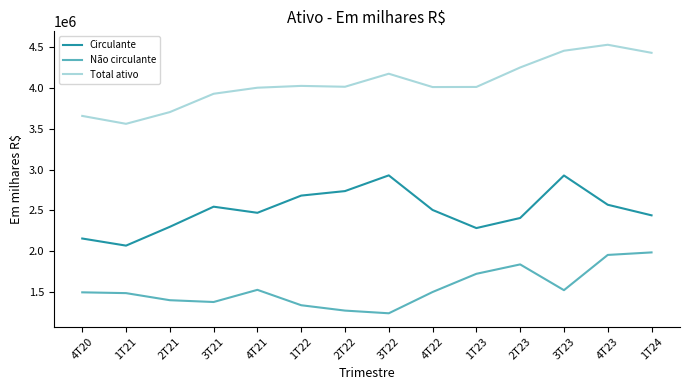

Where does the Circulante series first go above 2505790?

3T21